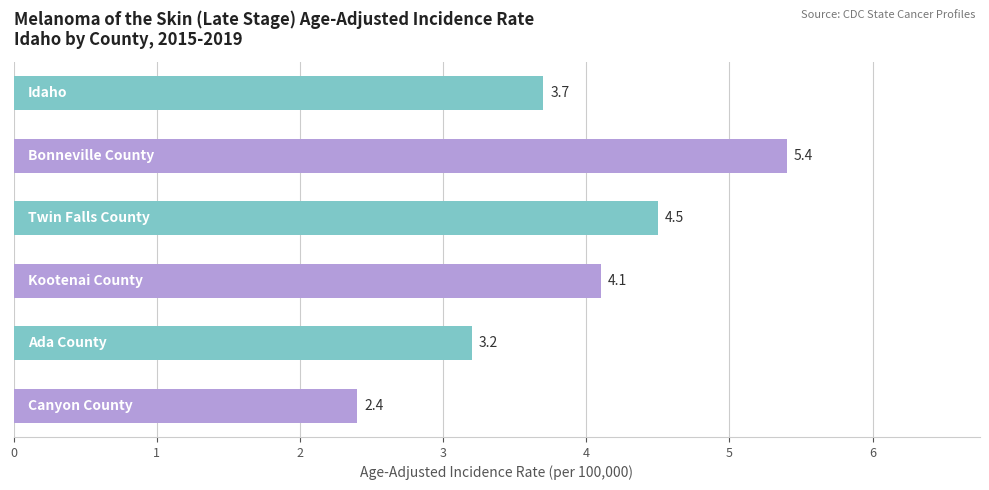

What is the greatest value displayed?

5.4